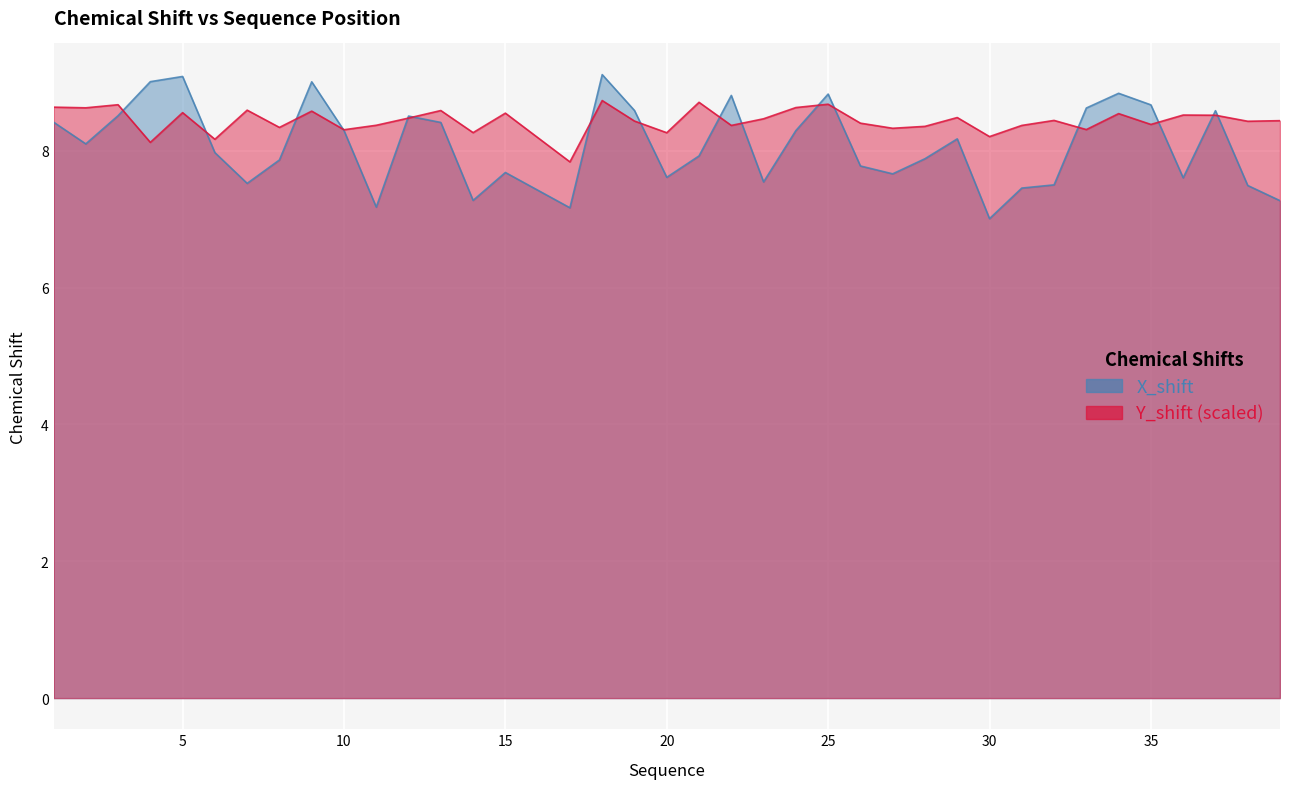

What value does the X_shift series have at 15?

7.7